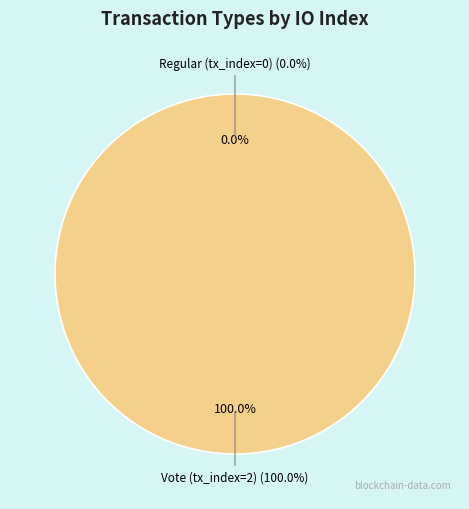

How many segments does this pie chart have?

2